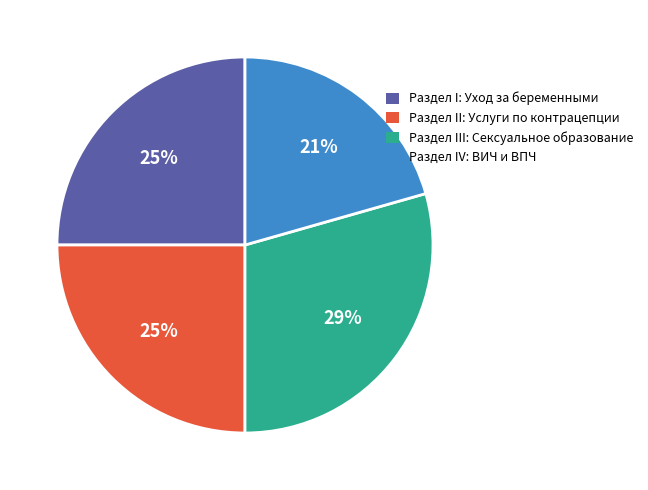

To the nearest percent, what is the average slice percentage?

25%